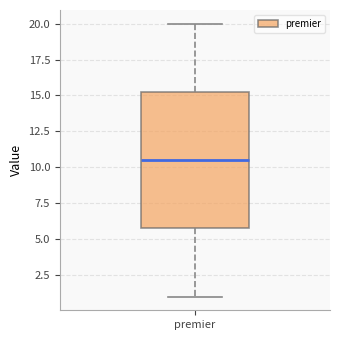

Transcribe this box plot: give where the median line is, the range the box spans, and where the two whiskers end, as read against the y-axis. The values are not printed on the chart, so give them approximately, as read against the axis.

median 10.5, box 6.0 to 15.5, whiskers 1.0 to 20.0